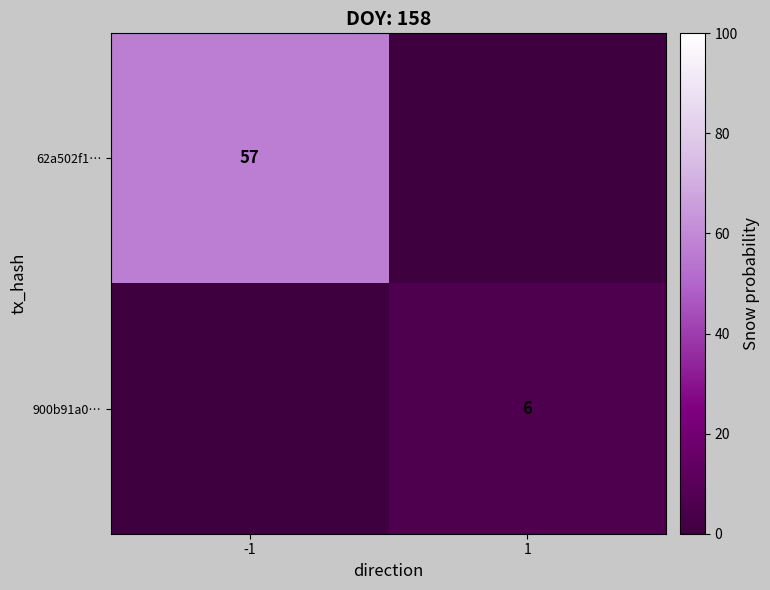

The value of 900b91a0… at 1 is 6. True or false?

True